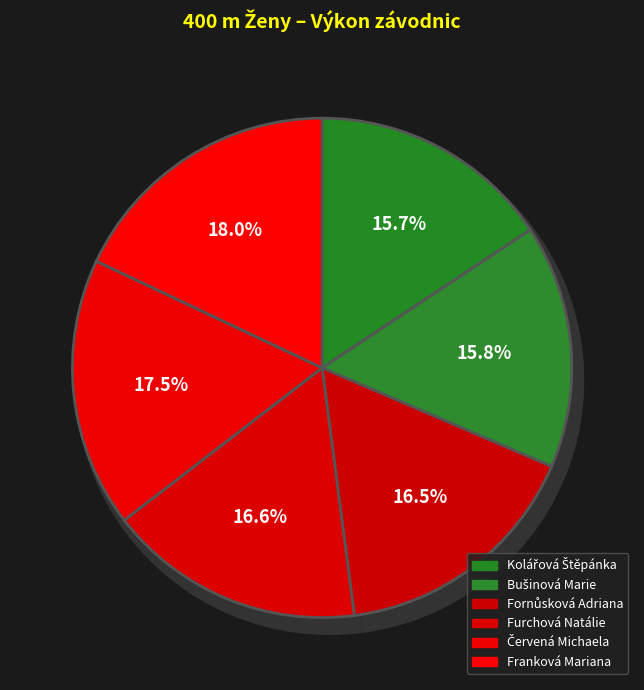

Count the number of slices in the pie.

6